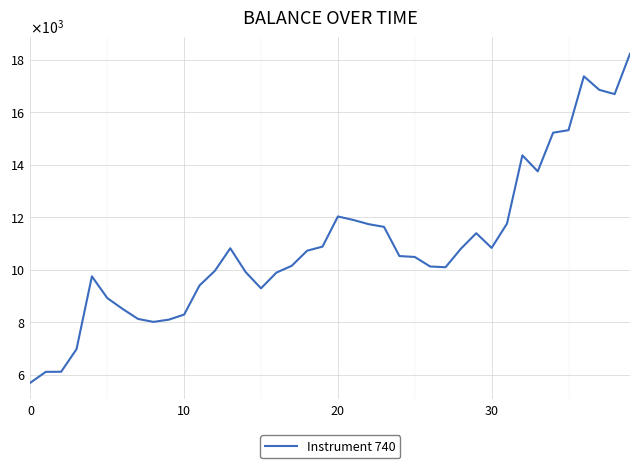

Does the chart have visible grid lines?

Yes